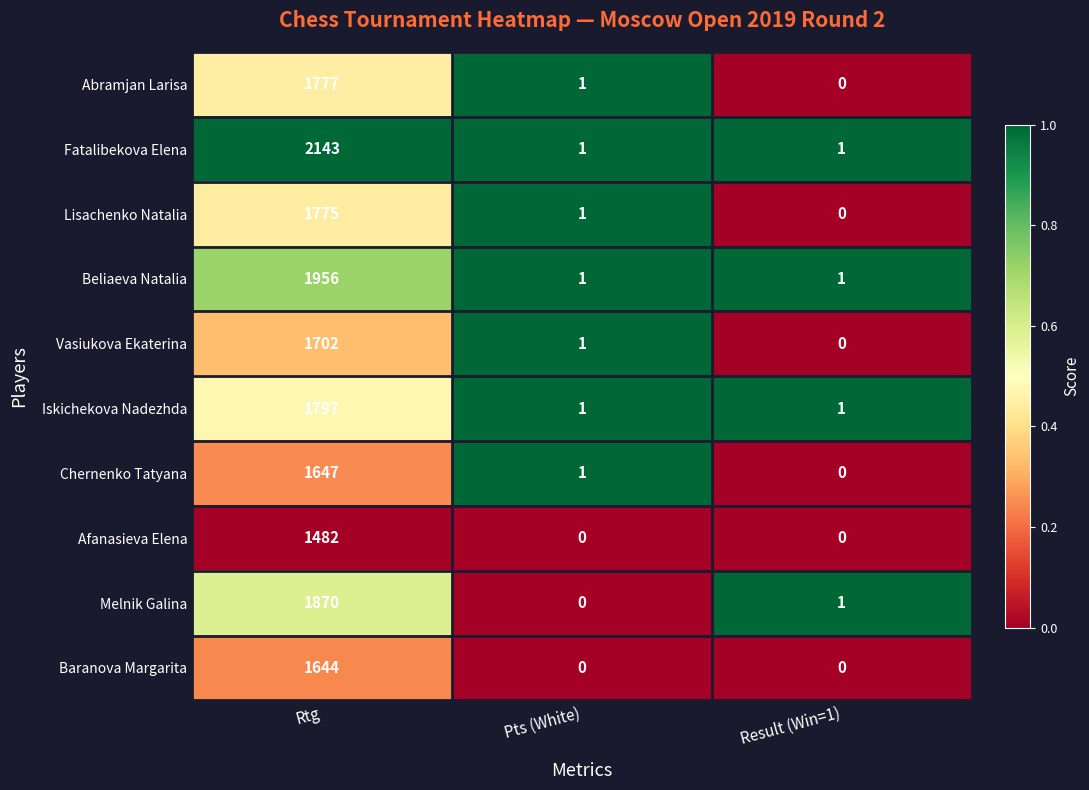

What is the total value across all series at Pts (White)?

7